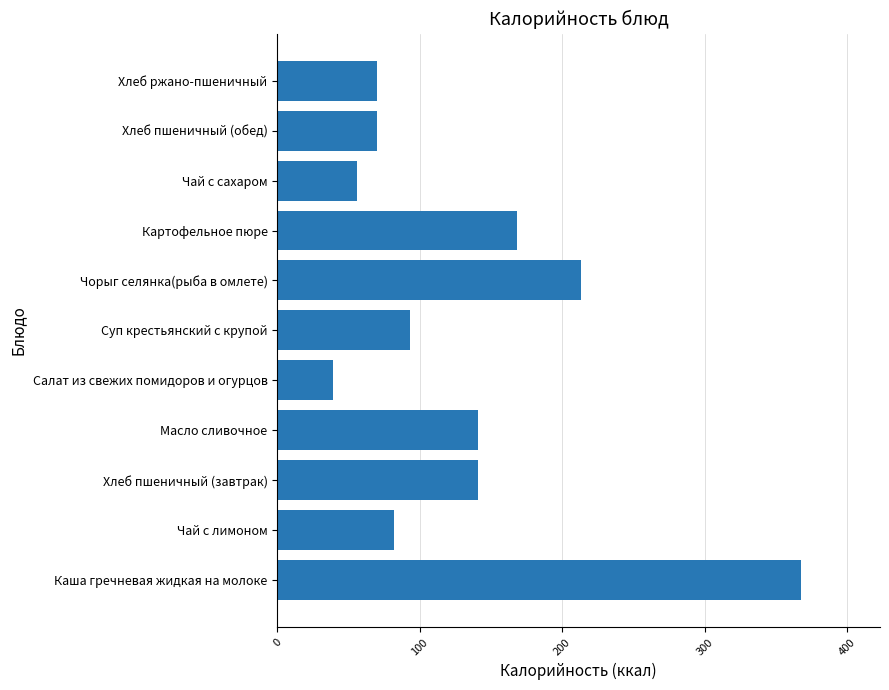

What is the change in value from Чай с лимоном to Хлеб ржано-пшеничный?

-12